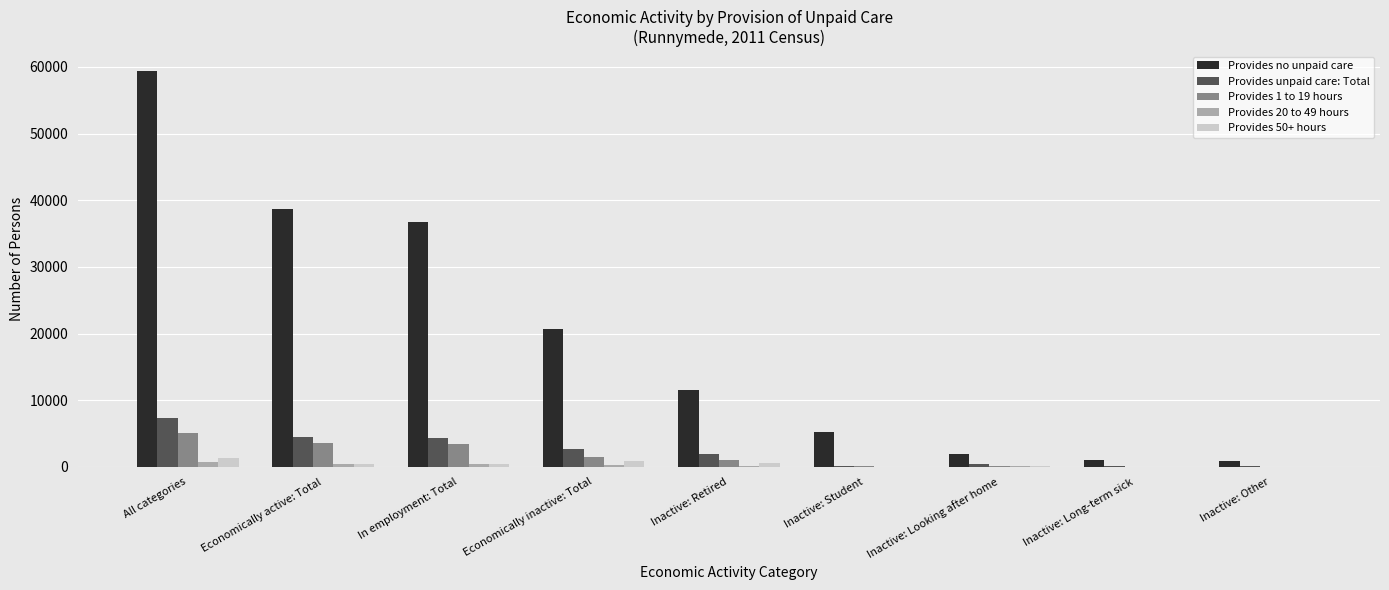

The Provides no unpaid care series shows 5771 at Inactive: Retired. True or false?

False